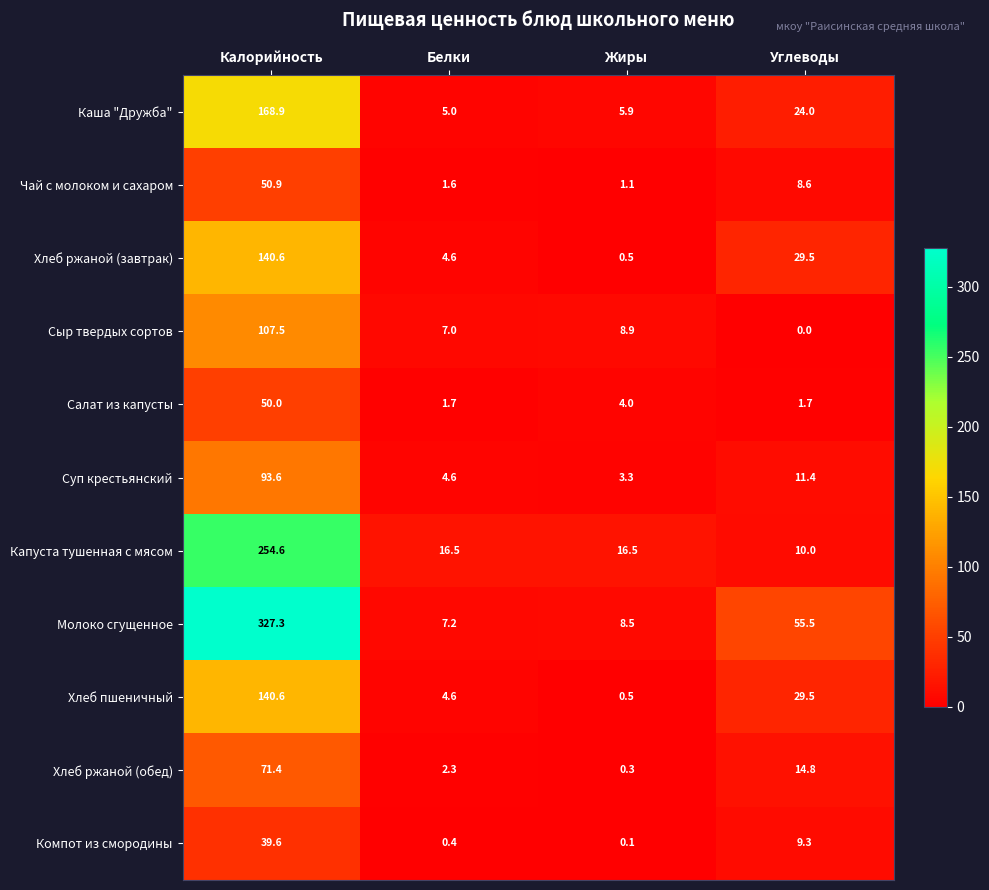

Which series has the largest total across all categories?

Молоко сгущенное